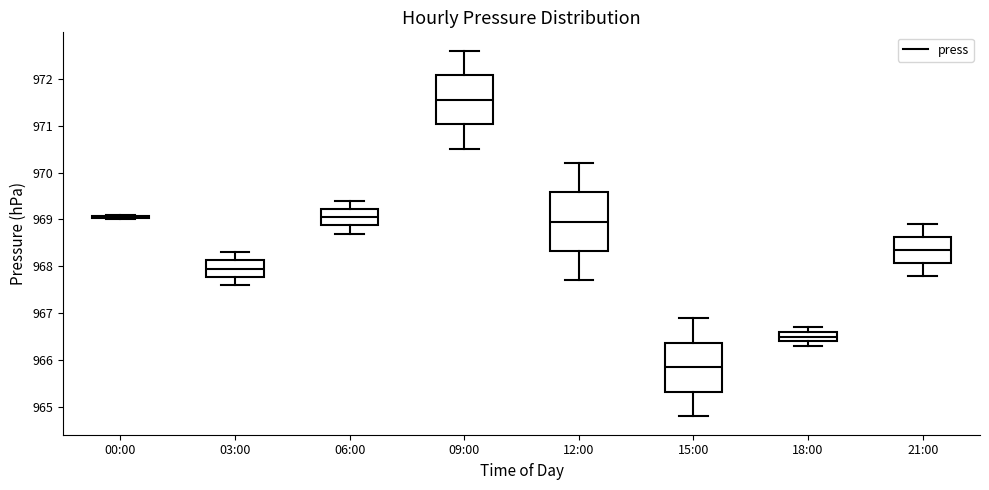

Reading left to right, transcribe this box plot: for each box, give where its median line is, the range the box spans, and where its two whiskers end, as read against the y-axis. The values are not printed on the chart, so give them approximately, as read against the axis.

00:00: box collapsed to a line at 969.1, whiskers 969.0 to 969.1
03:00: median 968.0, box 967.8 to 968.1, whiskers 967.6 to 968.3
06:00: median 969.1, box 968.9 to 969.2, whiskers 968.7 to 969.4
09:00: median 971.6, box 971.0 to 972.1, whiskers 970.5 to 972.6
12:00: median 969.0, box 968.3 to 969.6, whiskers 967.7 to 970.2
15:00: median 965.9, box 965.3 to 966.4, whiskers 964.8 to 966.9
18:00: median 966.5, box 966.4 to 966.6, whiskers 966.3 to 966.7
21:00: median 968.4, box 968.1 to 968.6, whiskers 967.8 to 968.9